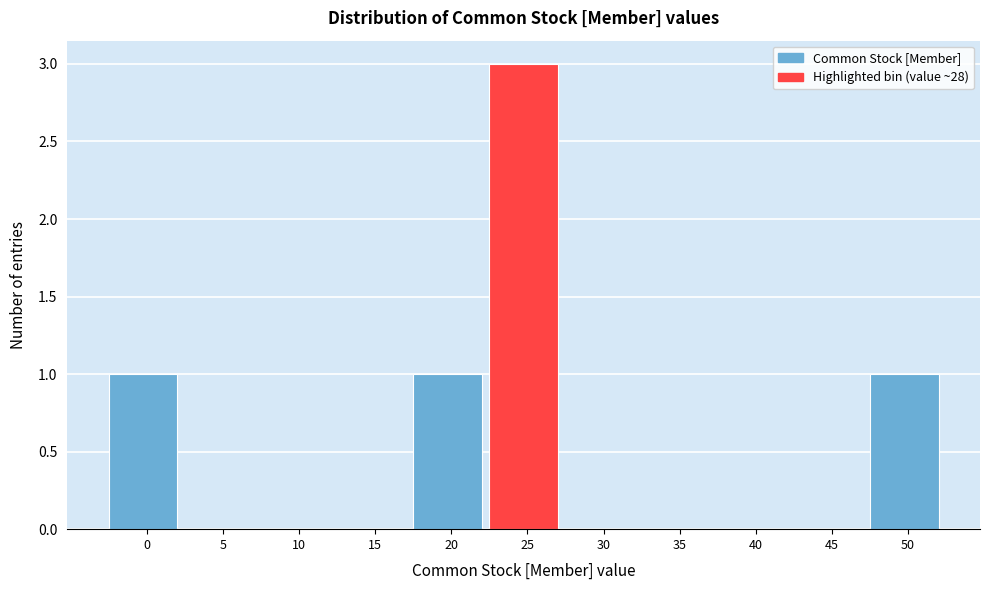

Reading left to right, transcribe all the data shown in this chart.

0=1	5=0	10=0	15=0	20=1	25=3	30=0	35=0	40=0	45=0	50=1